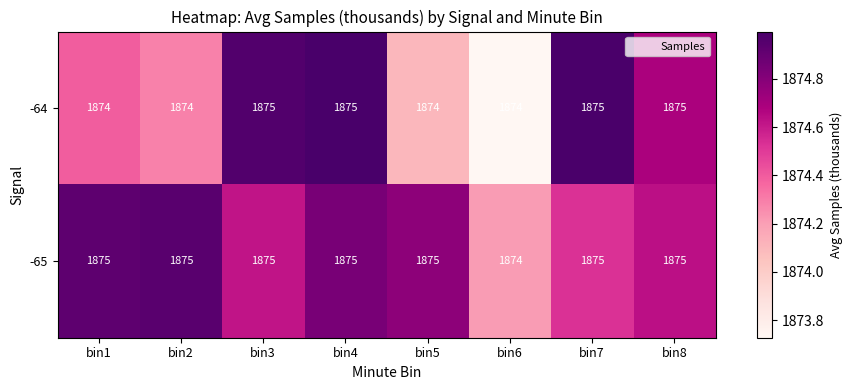

Which series has the largest total across all categories?

-65